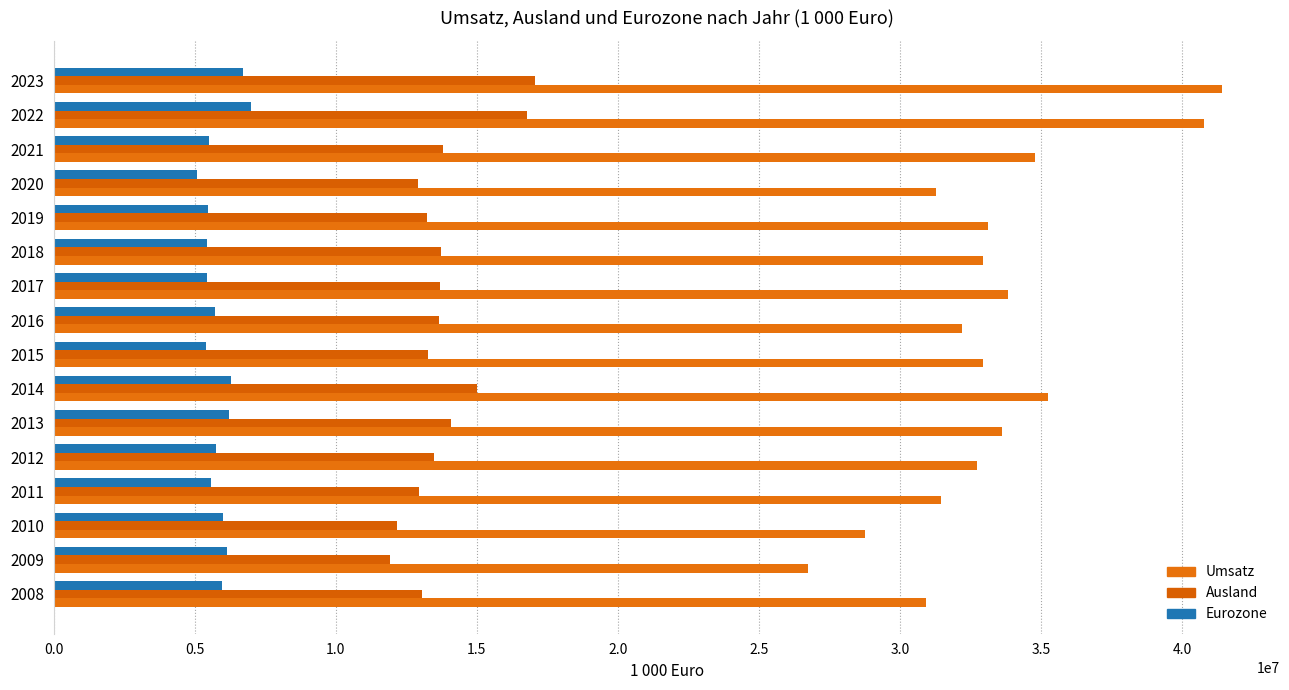

Count the number of data series in this chart.

3